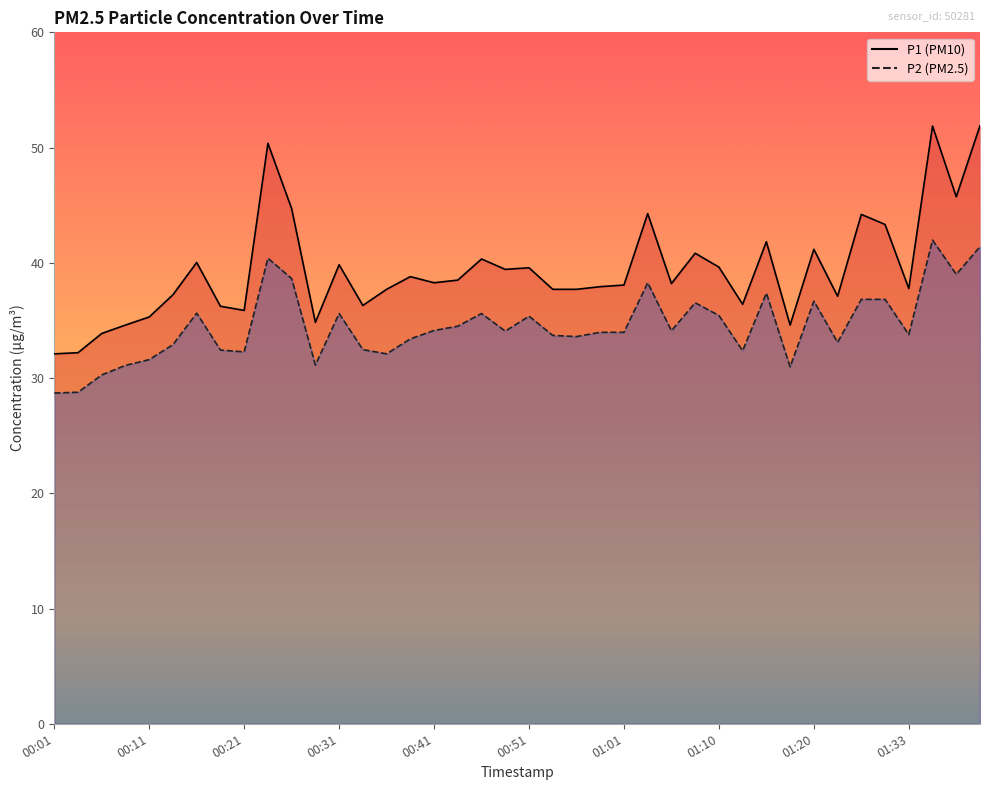

Reading left to right, extract all data points from this chart.

P1: 32.1	32.2	33.9	34.6	35.3	37.2	40.0	36.2	35.9	50.4	44.7	34.8	39.8	36.3	37.7	38.8	38.3	38.5	40.3	39.4	39.6	37.7	37.7	37.9	38.1	44.3	38.2	40.8	39.6	36.4	41.8	34.6	41.2	37.1	44.2	43.3	37.8	51.9	45.7	51.9
P2: 28.7	28.8	30.3	31.1	31.6	32.9	35.6	32.4	32.3	40.4	38.6	31.1	35.6	32.5	32.1	33.4	34.1	34.5	35.6	34.1	35.4	33.7	33.6	34.0	34.0	38.3	34.1	36.5	35.4	32.4	37.4	31.0	36.7	33.1	36.8	36.8	33.8	42.0	39.0	41.4